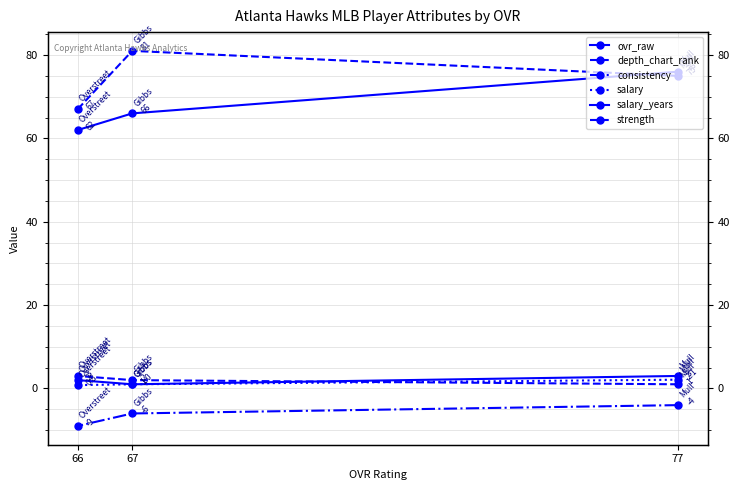

Rank the categories by ovr_raw value from highest to lowest.

77, 67, 66